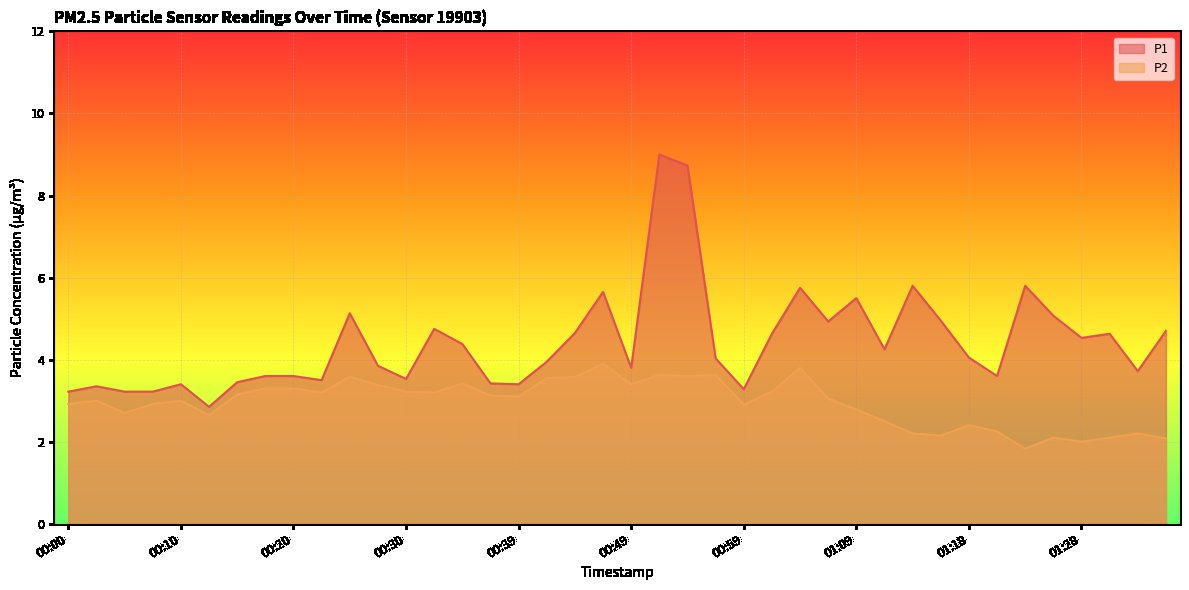

In P1, how many points are lower than both neighbors (excluding endpoints)?

11